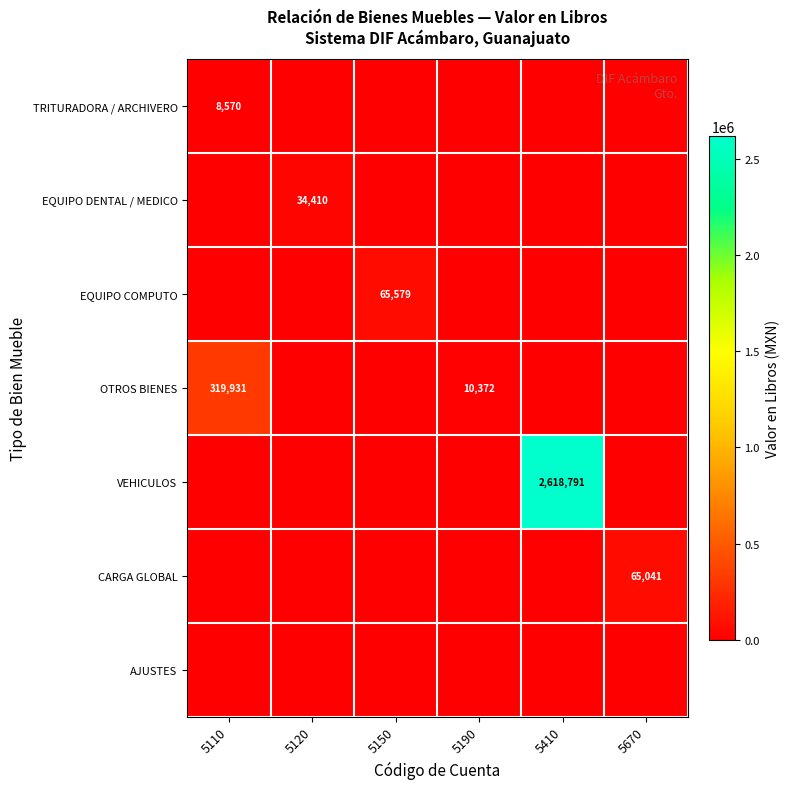

Which label corresponds to the smallest value in the chart?

5110